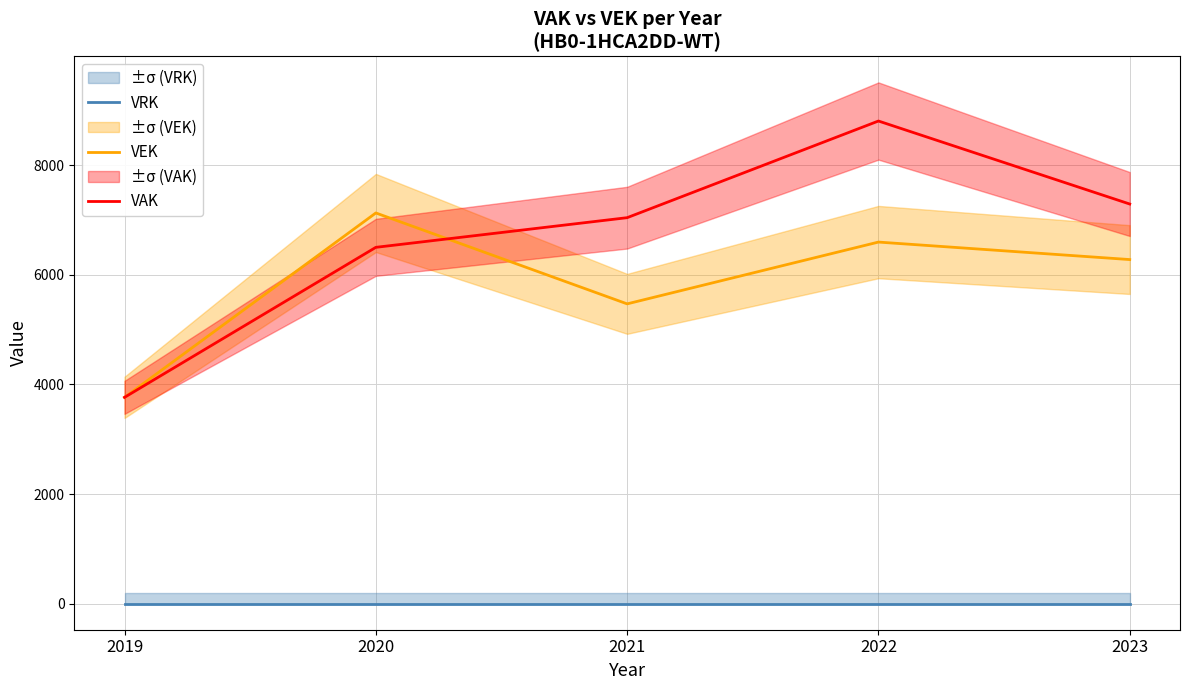

True or false: VRK and VAK intersect in this chart.

False